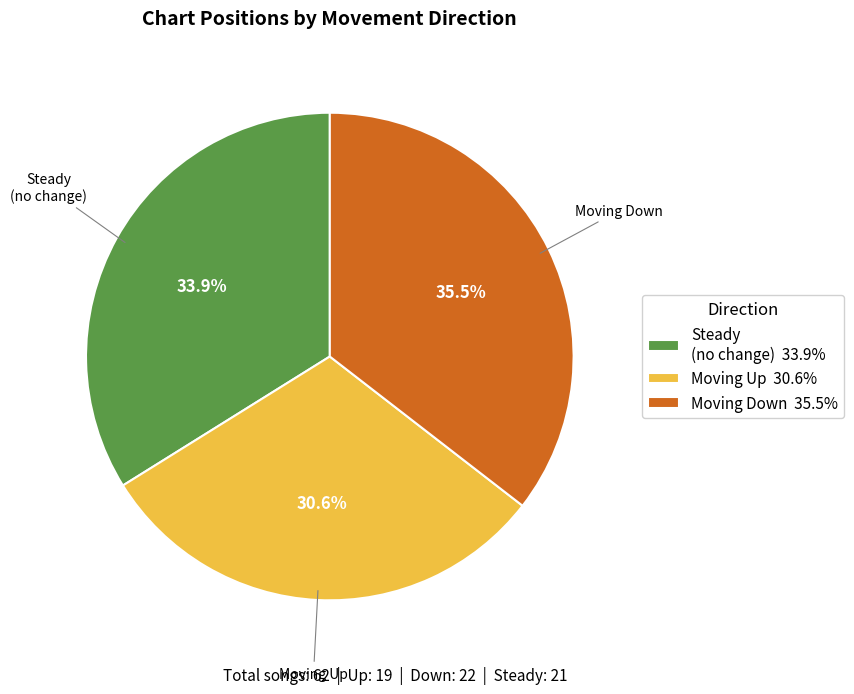

How many segments does this pie chart have?

3